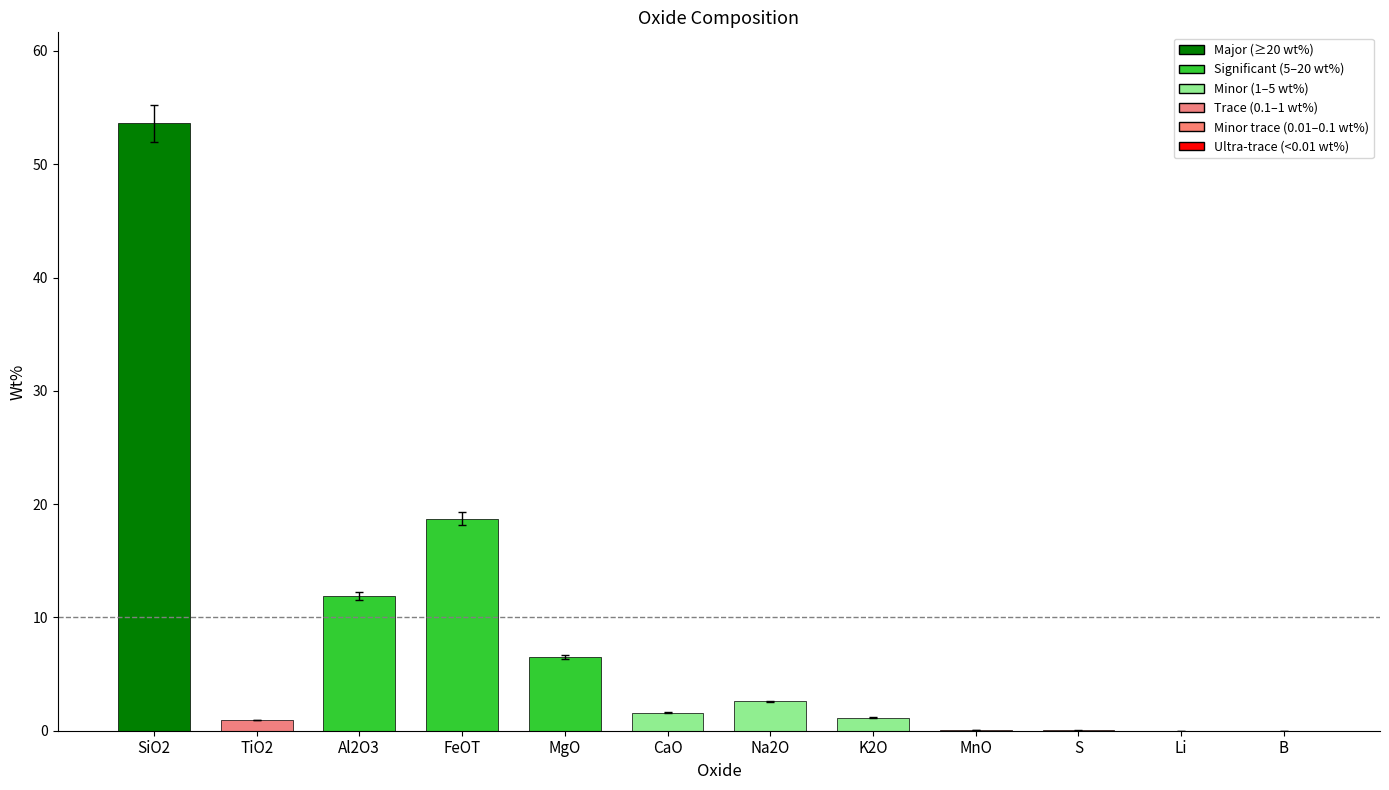

Between FeOT and CaO, which is larger?

FeOT